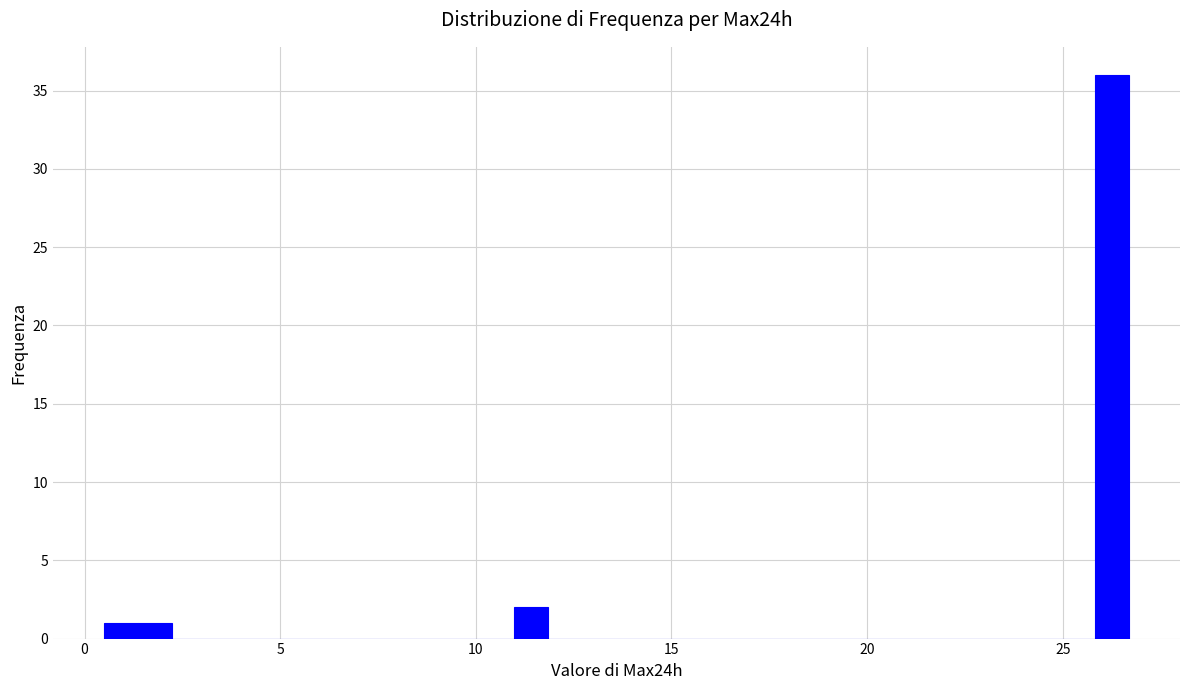

Around what value on the x-axis is the tallest bar? Give the approximate position of its centre, as read against the axis.

26.5